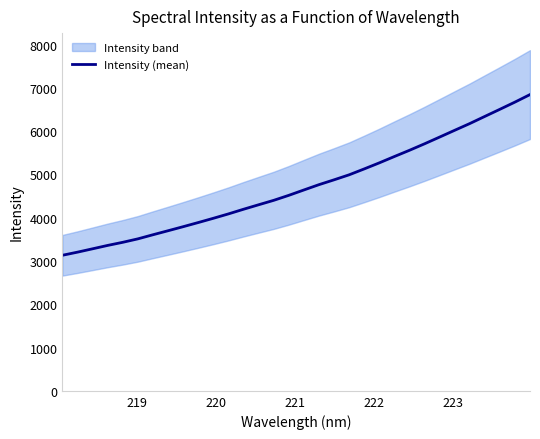

What is the maximum value shown in the chart?

6843.8